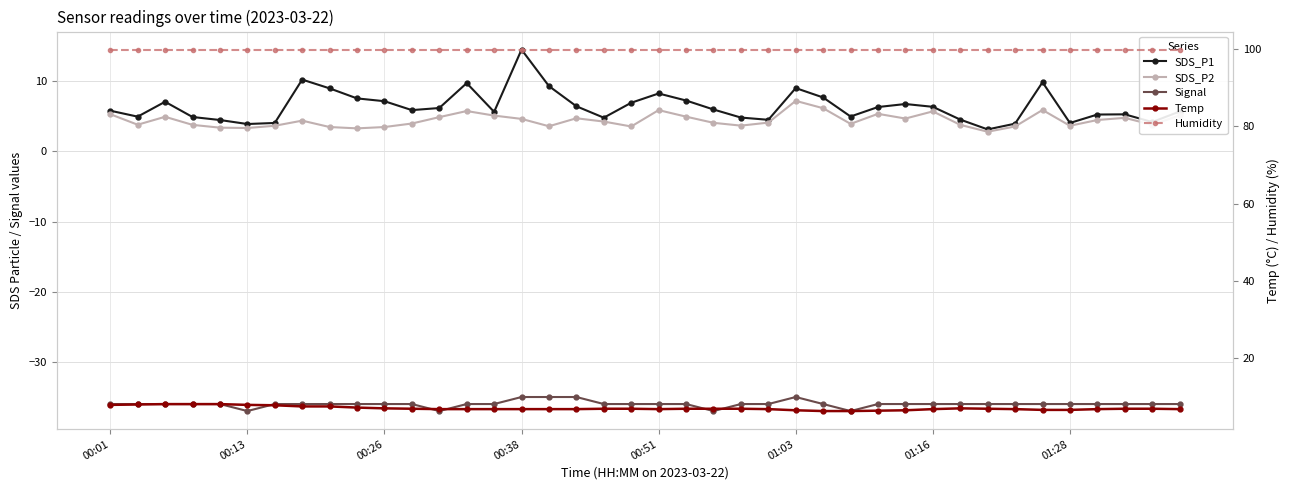

What is the minimum value for SDS_P1?

3.1